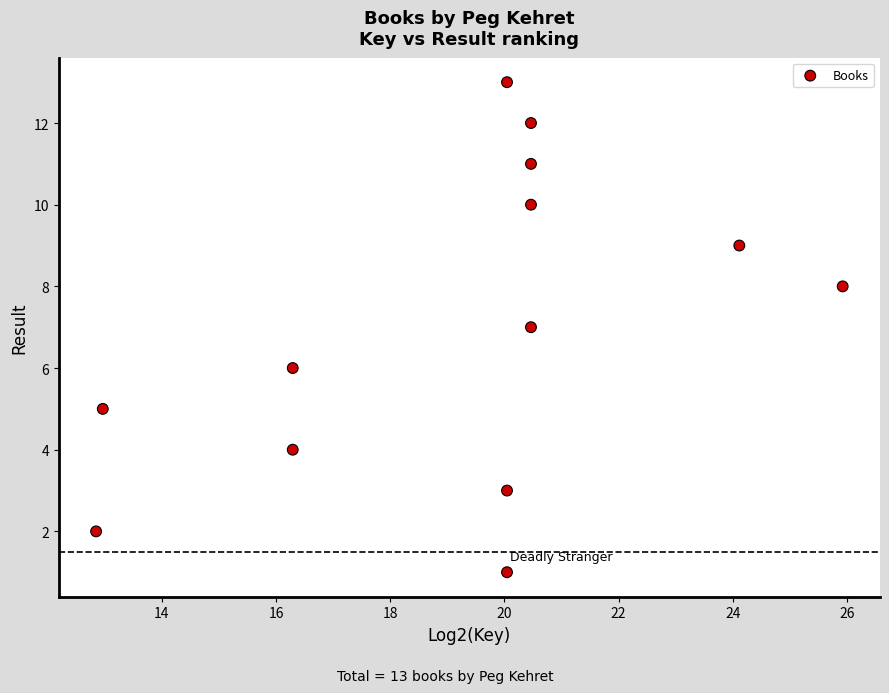

What is the range of Y values (max minus min)?

12